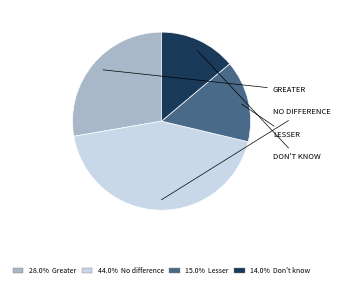

Is there any slice that represents more than half of the pie?

No